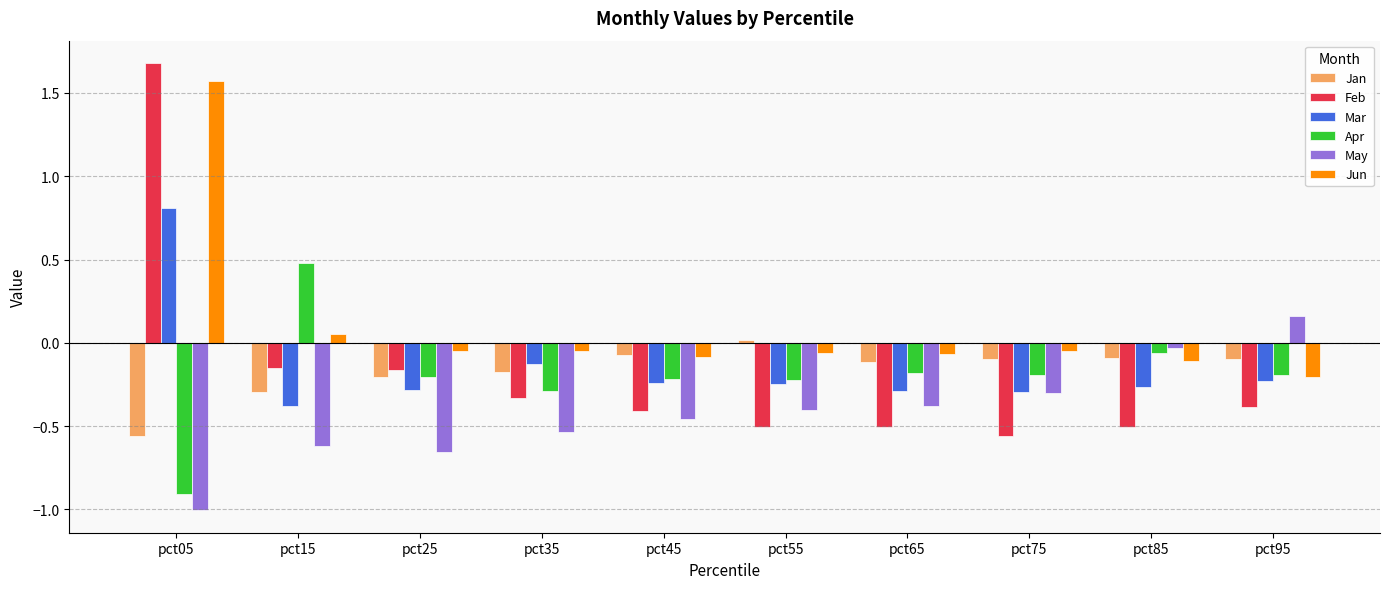

The value of Mar at pct05 is 0.8. True or false?

True